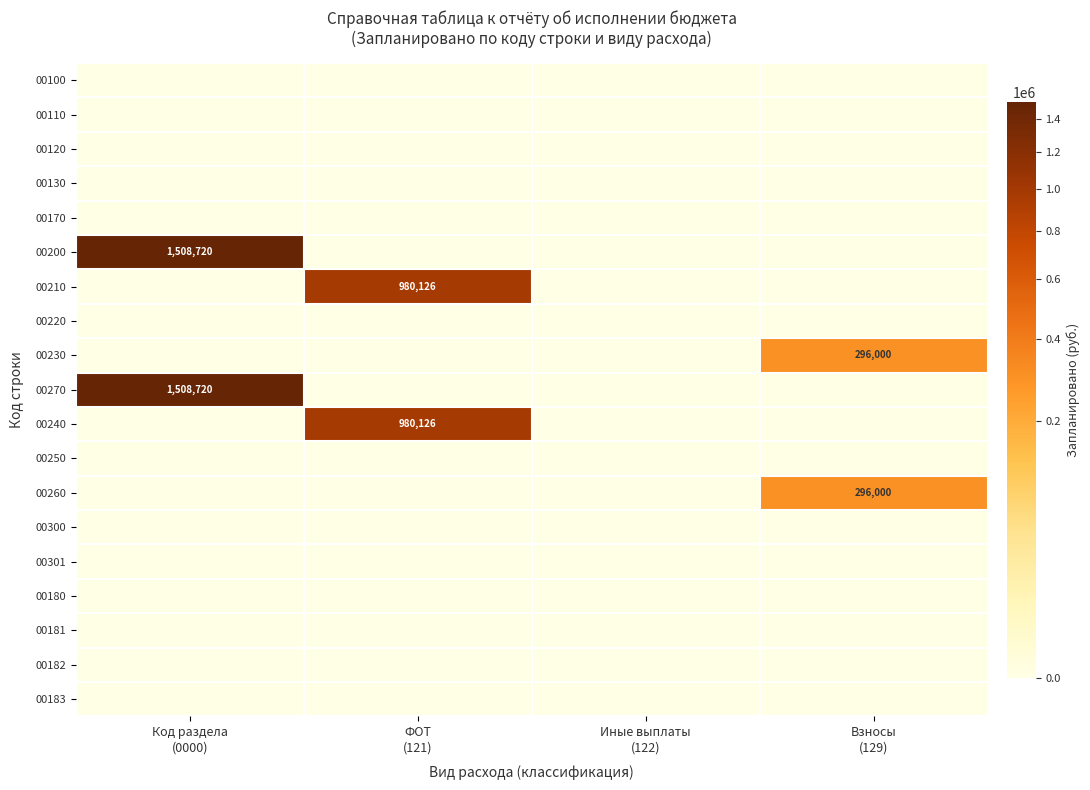

What is the sum of all 00200 values?

1508720